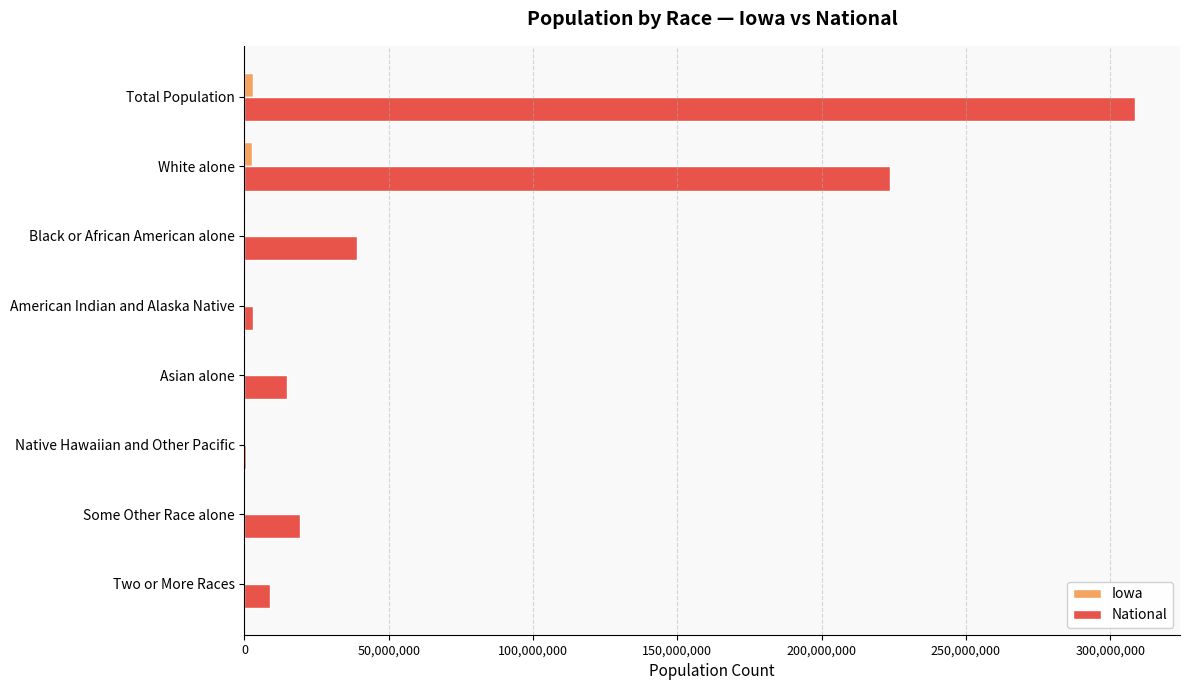

The value of National at Black or African American alone is 19835031. True or false?

False